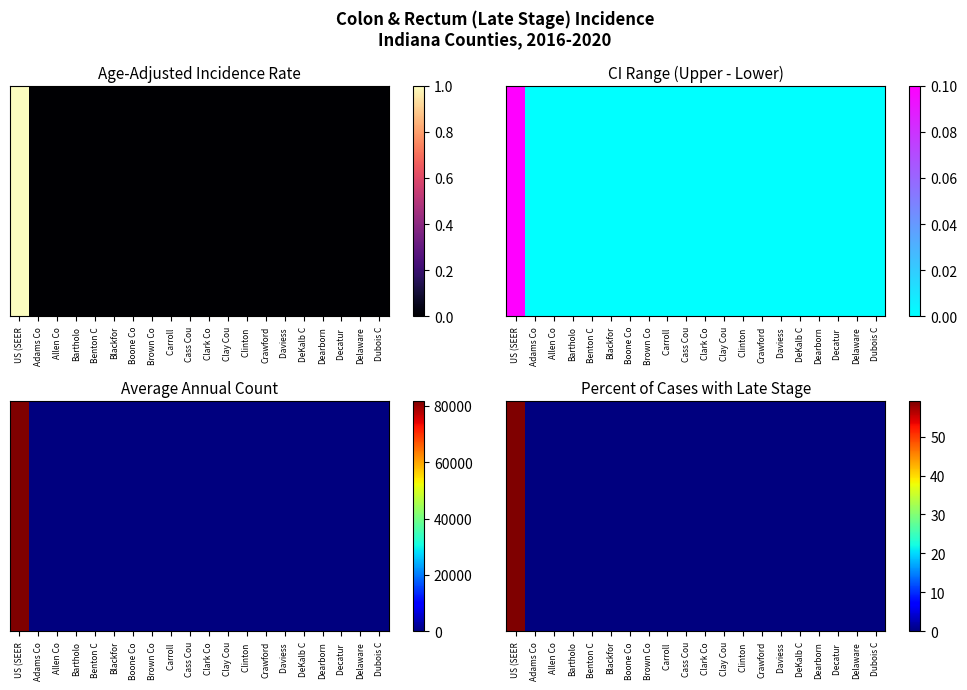

What is the greatest value displayed?

59.1